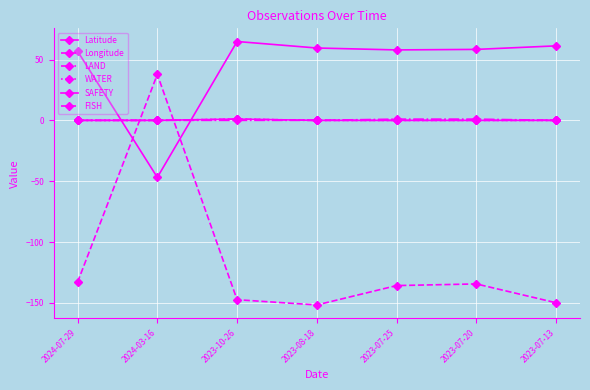

True or false: Latitude and SAFETY cross at least once.

True